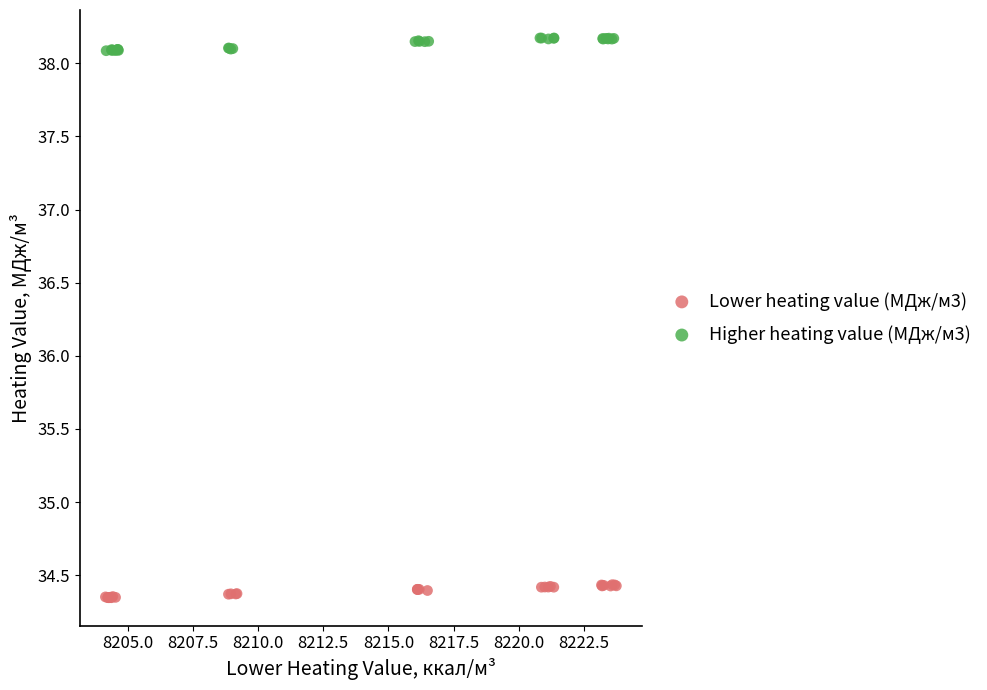

Which series reaches the maximum Y coordinate?

Higher heating value (МДж/м3)